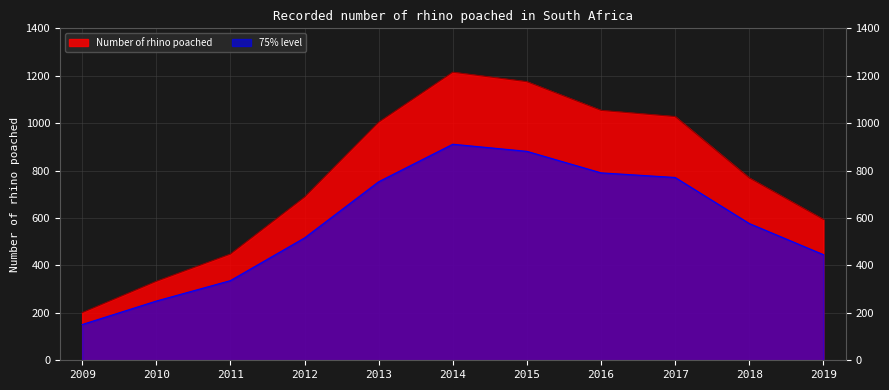

How many lines are shown in the chart?

2